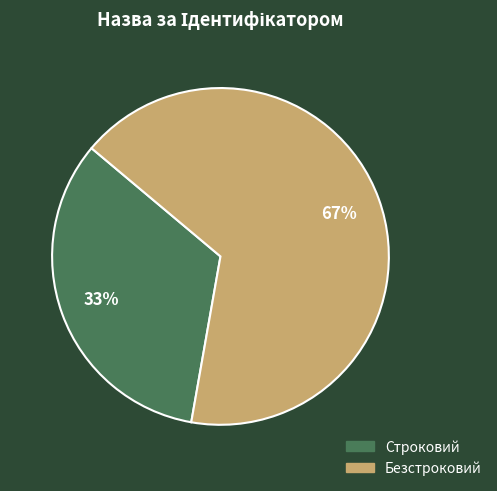

Which category accounts for the majority?

Безстроковий